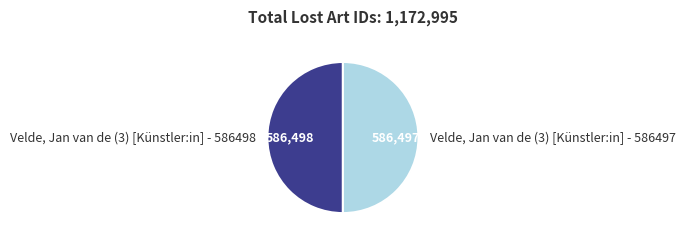

What is the ratio of the value at Velde, Jan van de (3) [Künstler:in] - 586497 to the value at Velde, Jan van de (3) [Künstler:in] - 586498?

1.0